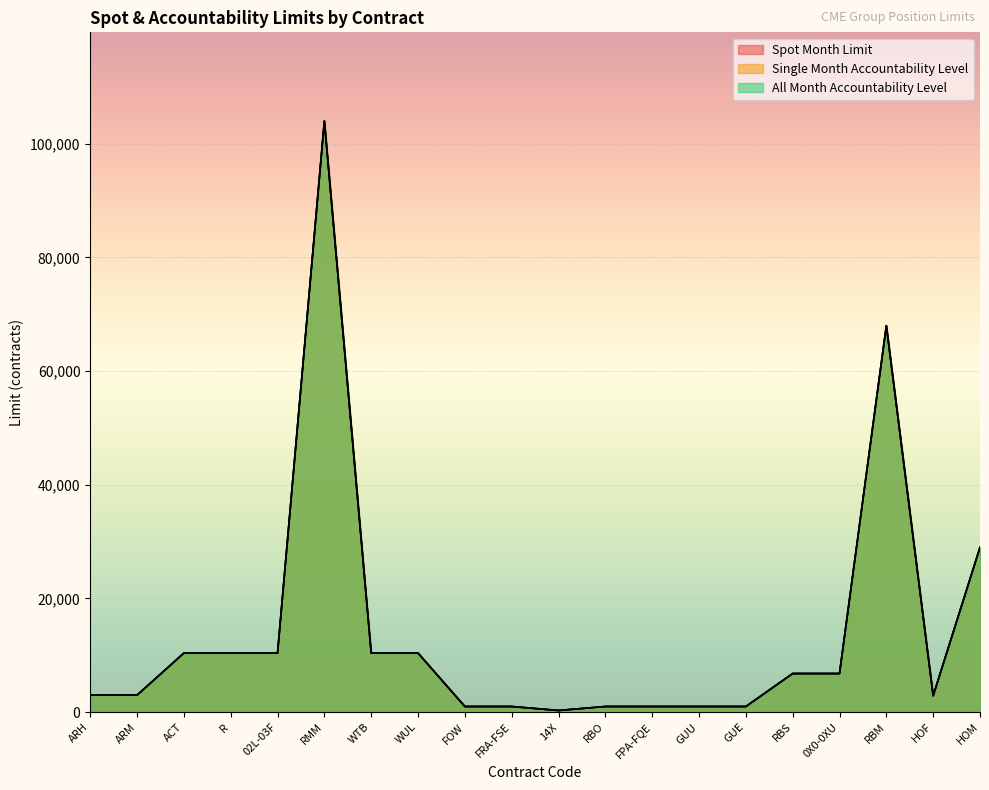

What is the difference between the maximum and second lowest values in the Spot Month Limit series?

103000